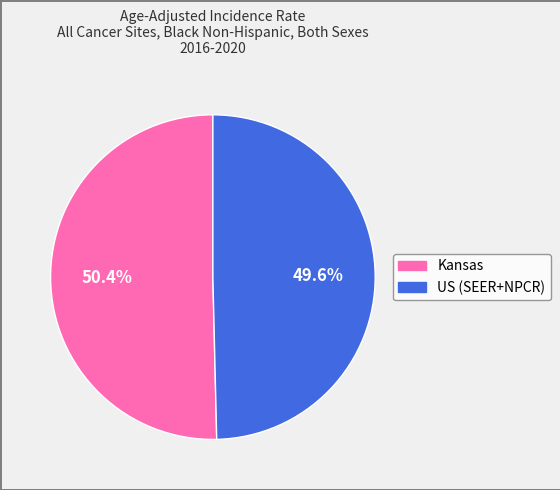

What portion of the pie excludes Kansas?

49.6%